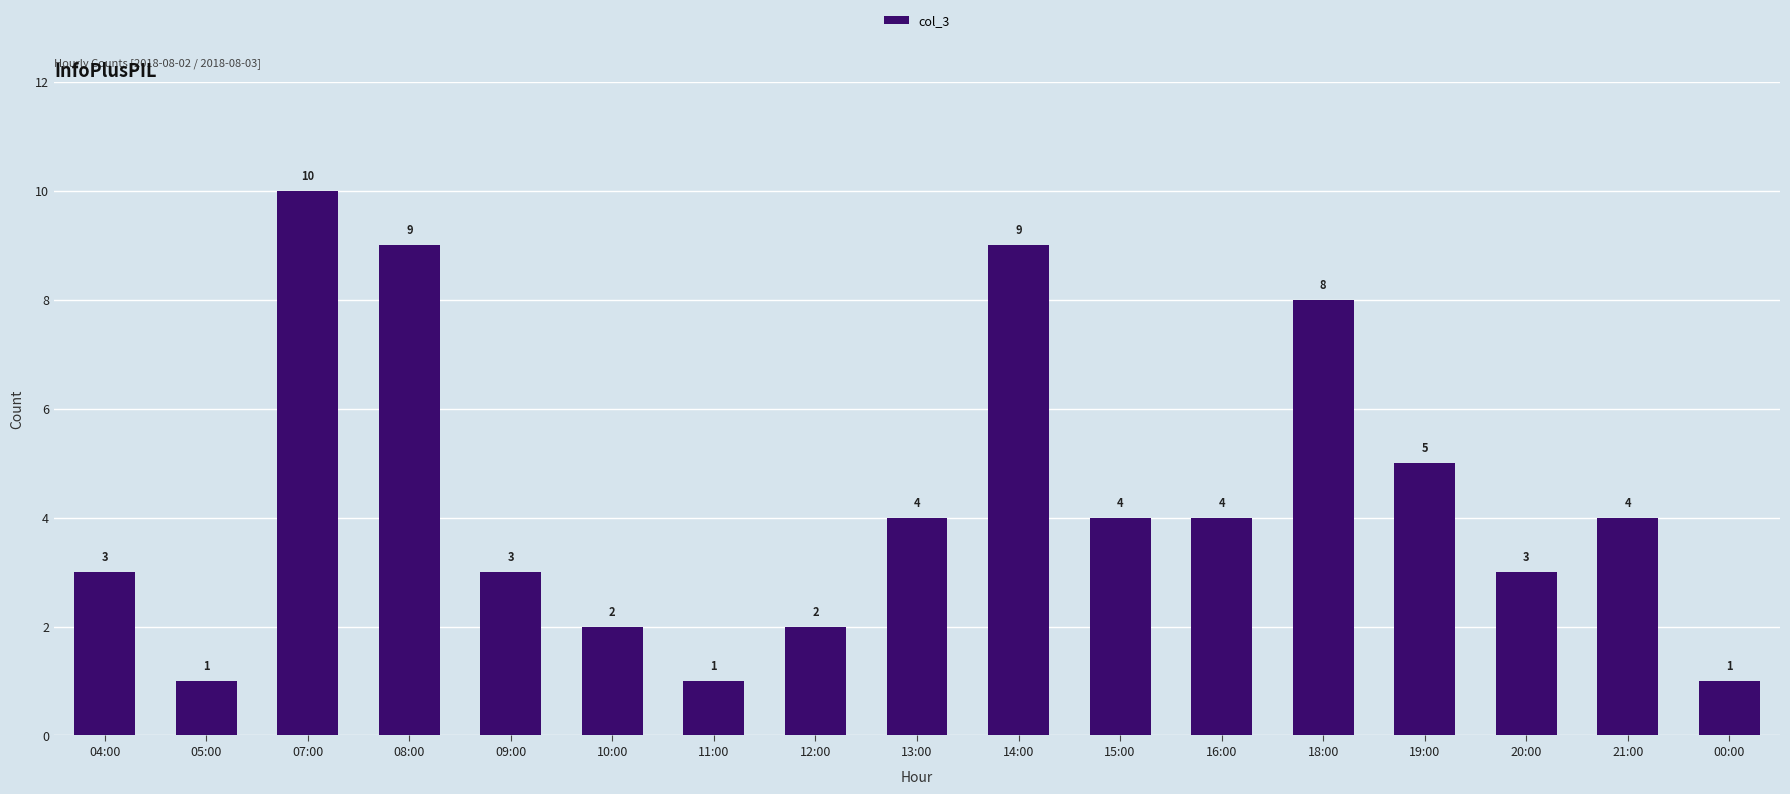

What is the value of the 14th bar from the left?

5